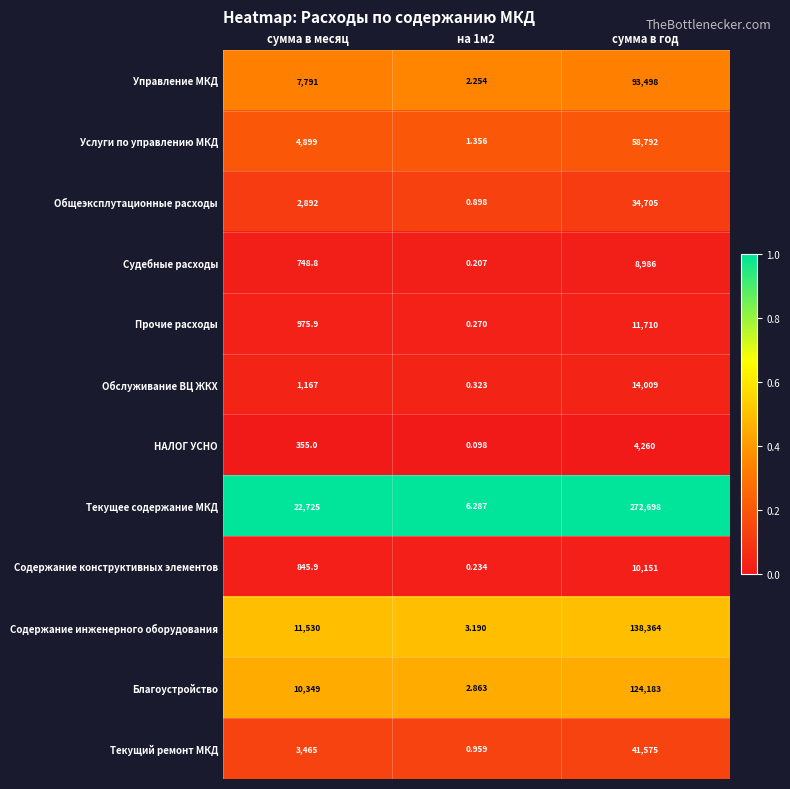

Which series has the largest total across all categories?

Текущее содержание МКД